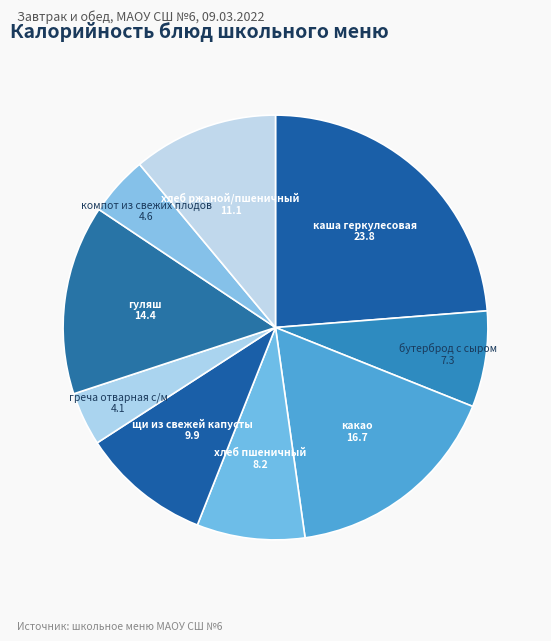

Count the number of slices in the pie.

9